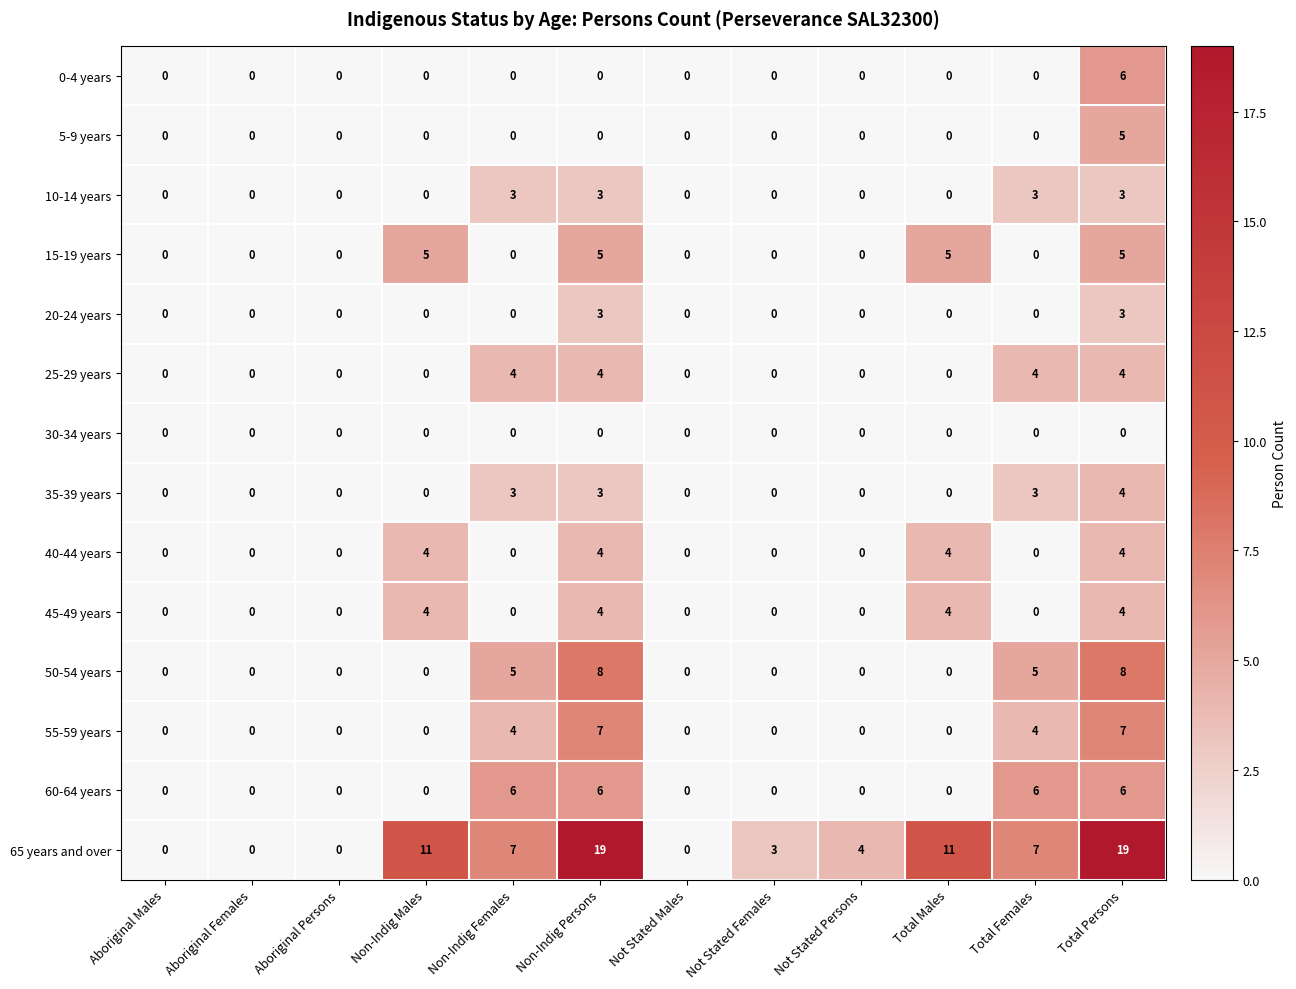

Which series changed the most between Aboriginal Persons and Not Stated Females?

65 years and over